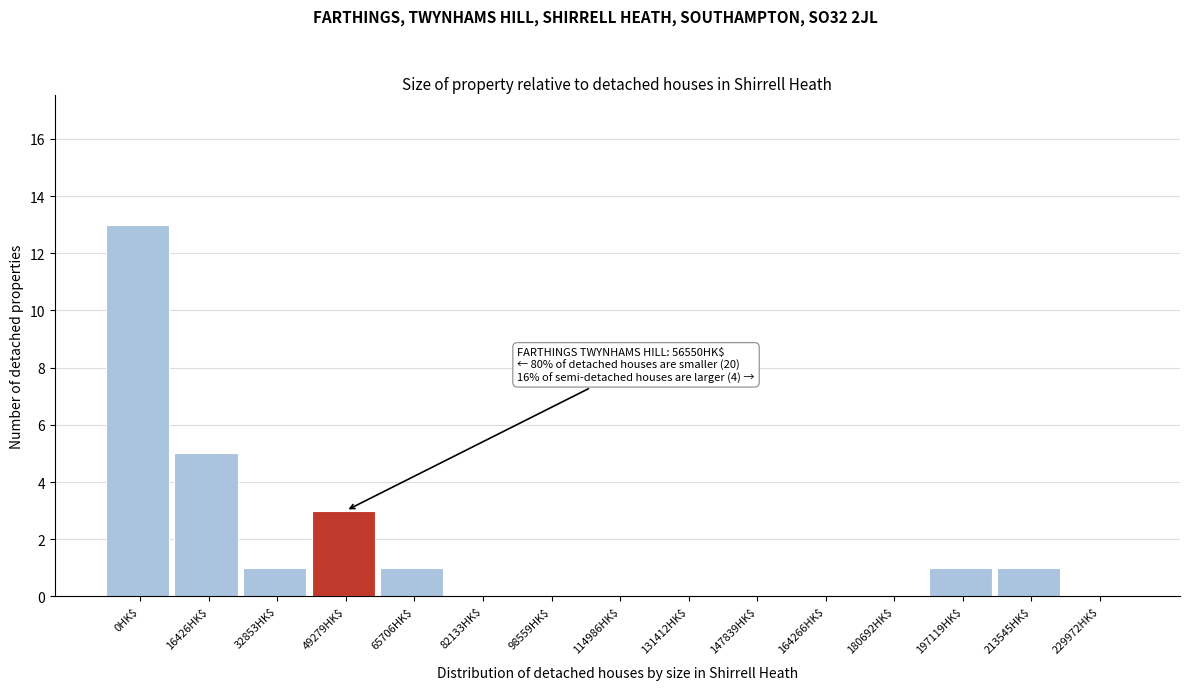

The value at 197119HK$ is 0. True or false?

False